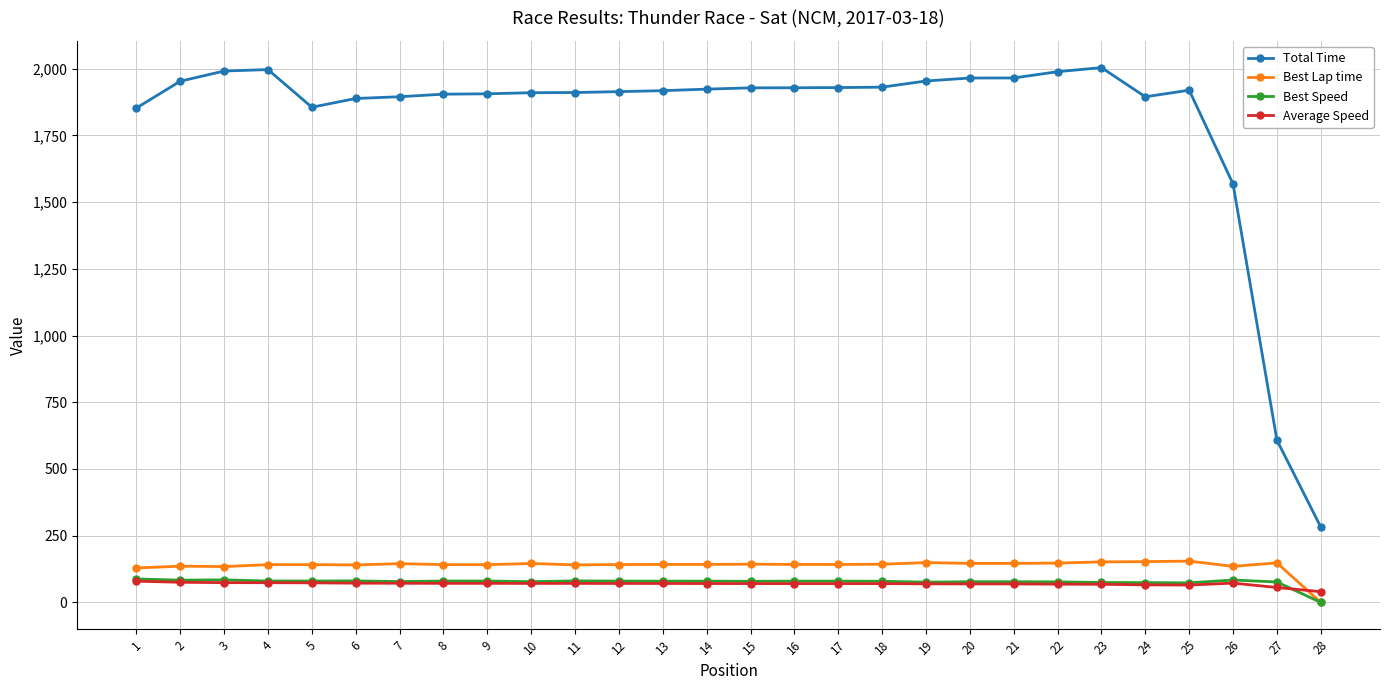

Which series changed the most between 10 and 28?

Total Time